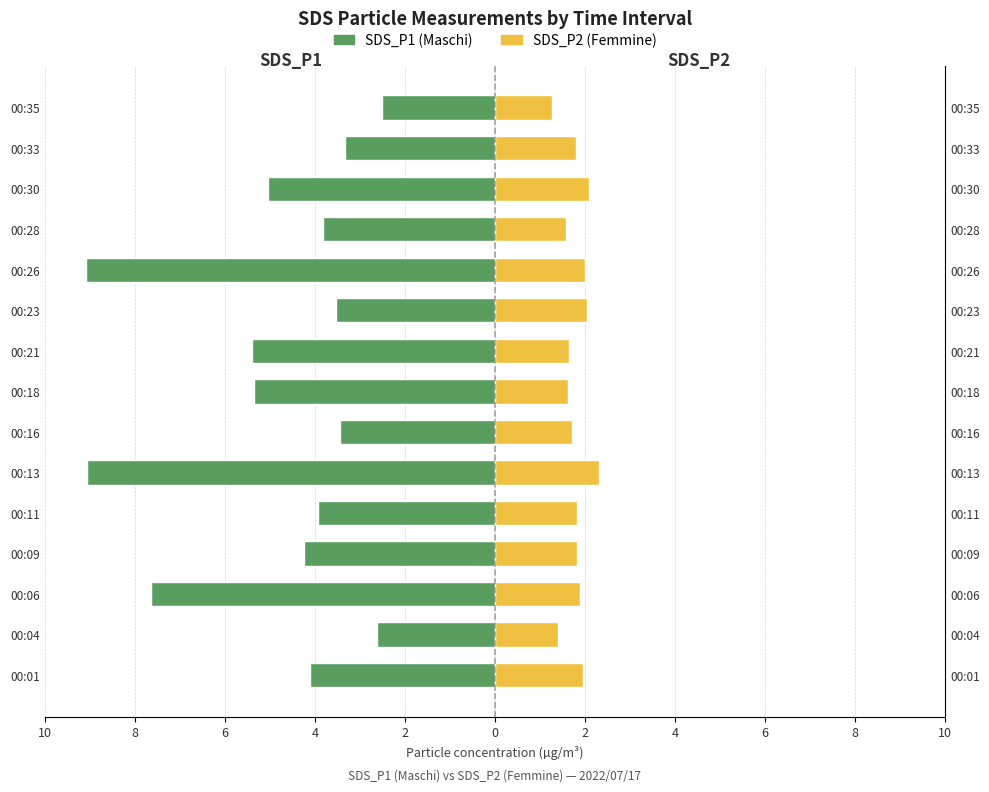

Which series has the largest range (max minus min)?

SDS_P1 (Maschi)